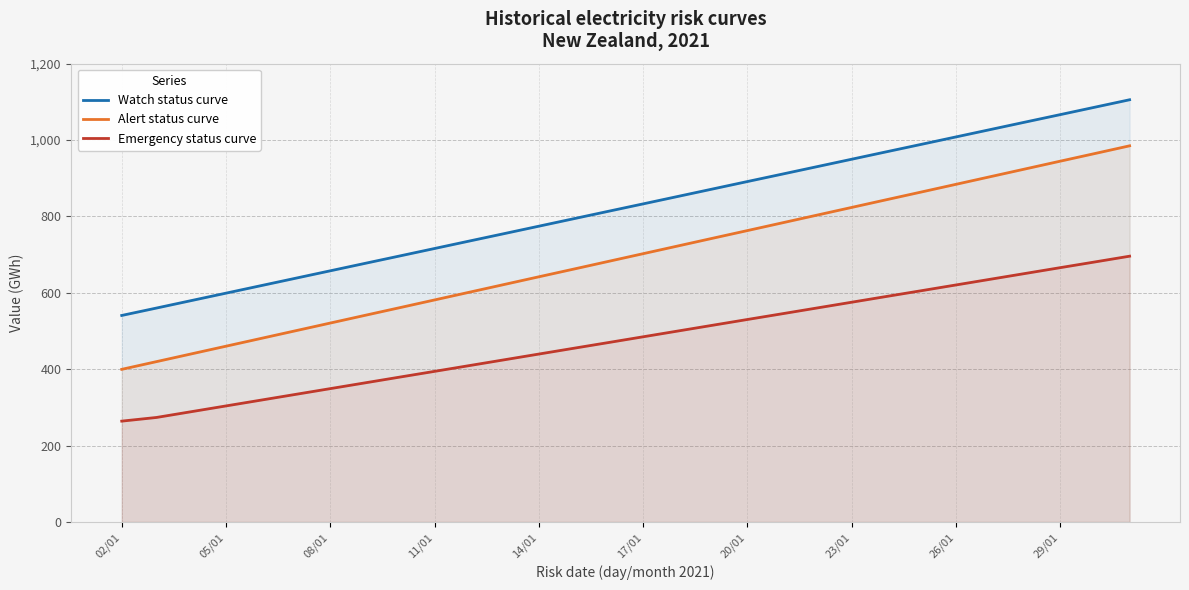

What is the value of the Alert status curve point at the 28th from the left?

944.6